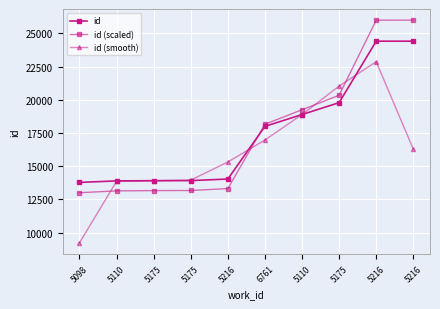

Reading left to right, transcribe all the data shown in this chart.

id: 5098=13776.0	5110=13890.0	5175=13906.0	5175=13913.0	5216=14031.0	6761=17998.0	5110=18889.0	5175=19785.0	5216=24414.0	5216=24415.0
id (scaled): 5098=13000.0	5110=13139.3	5175=13158.8	5175=13167.4	5216=13311.6	6761=18158.9	5110=19247.7	5175=20342.5	5216=25998.8	5216=26000.0
id (smooth): 5098=9222.0	5110=13857.3	5175=13903.0	5175=13950.0	5216=15314.0	6761=16972.7	5110=18890.7	5175=21029.3	5216=22871.3	5216=16276.3